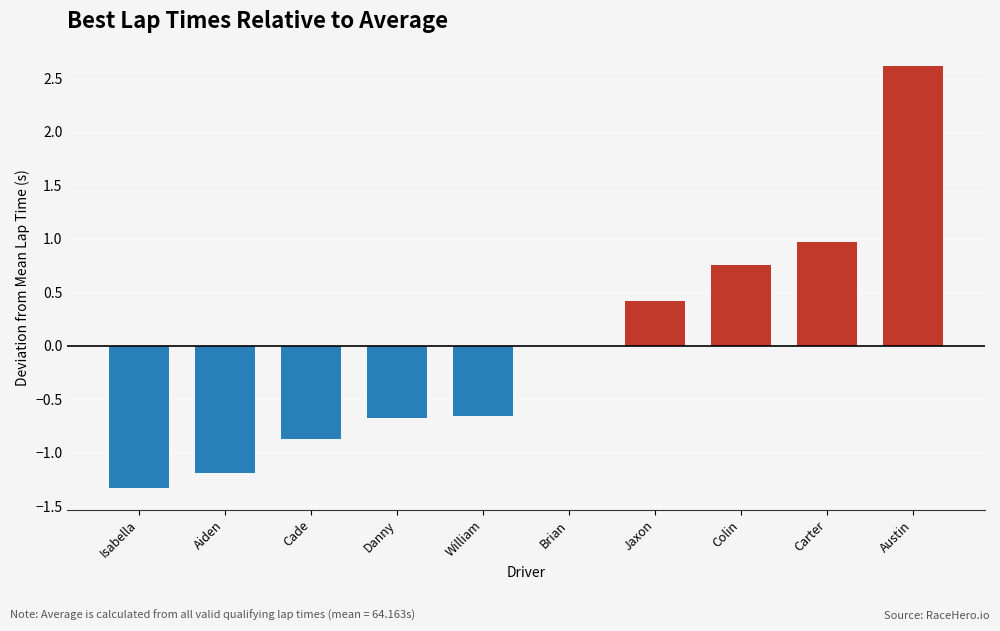

The chart shows a value of 0.4 at Jaxon. True or false?

True